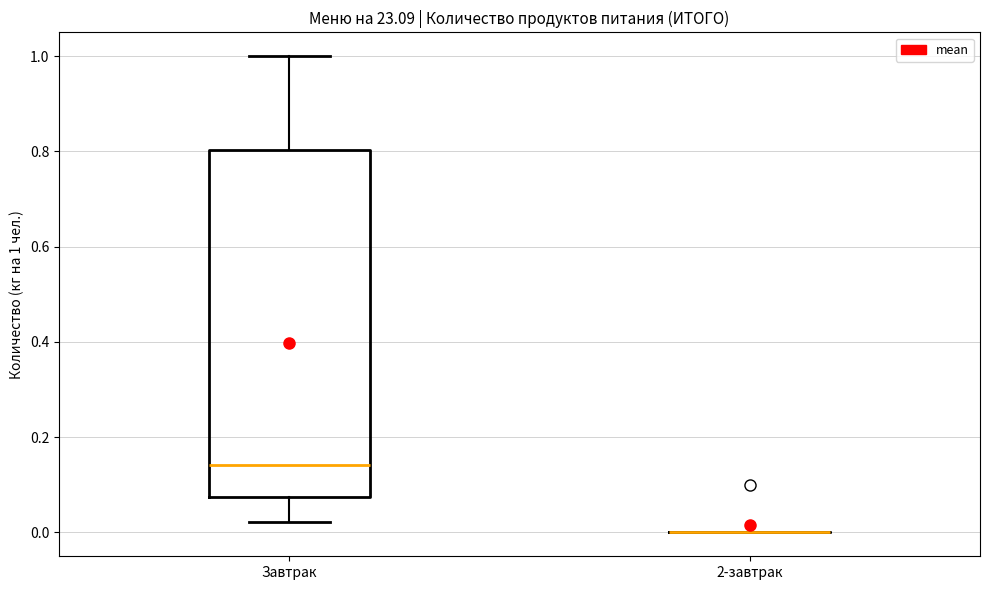

Comparing the boxes themselves (not the whiskers), which one is the tallest?

Завтрак